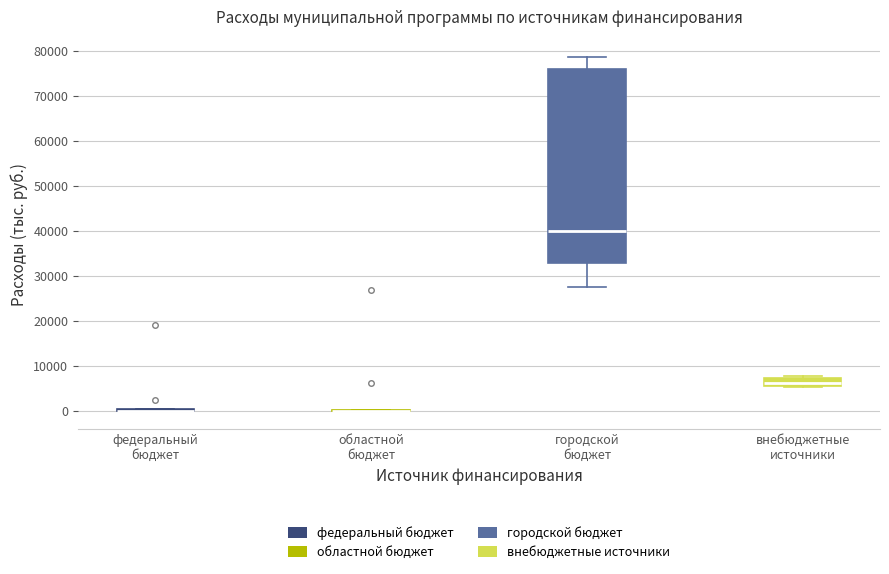

Reading left to right, read every box against the y-axis: the position of its median line, the range the box covers, and the ends of its whiskers. The values are not printed on the chart, so give them approximately, as read against the axis.

федеральный бюджет: box collapsed to a line at 0, whiskers 0 to 1000
областной бюджет: box collapsed to a line at 0, whiskers 0 to 0
городской бюджет: median 40000, box 33000 to 76000, whiskers 28000 to 79000
внебюджетные источники: median 6000 (inside the box), box 6000 to 7000, whiskers 6000 to 8000